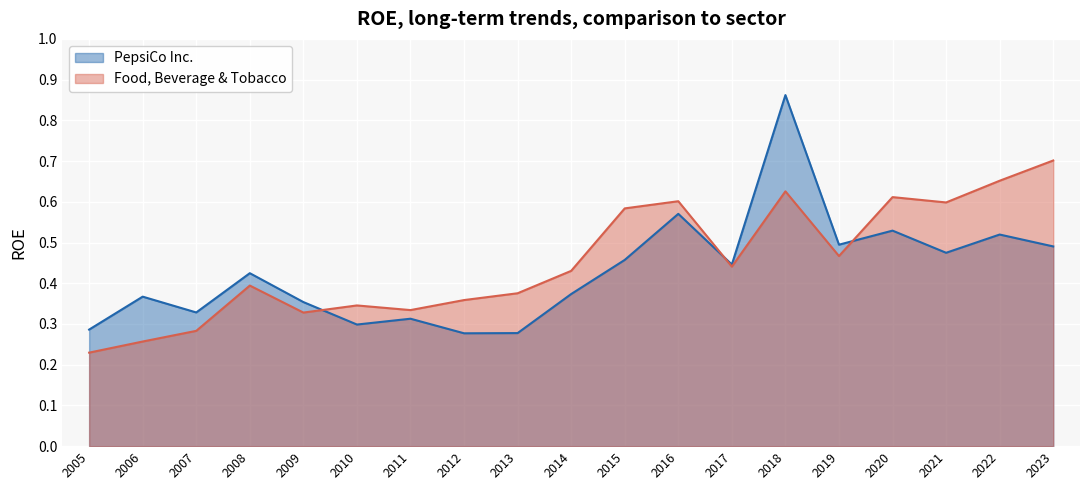

What is the difference between the highest and lowest values at 2015?

0.1